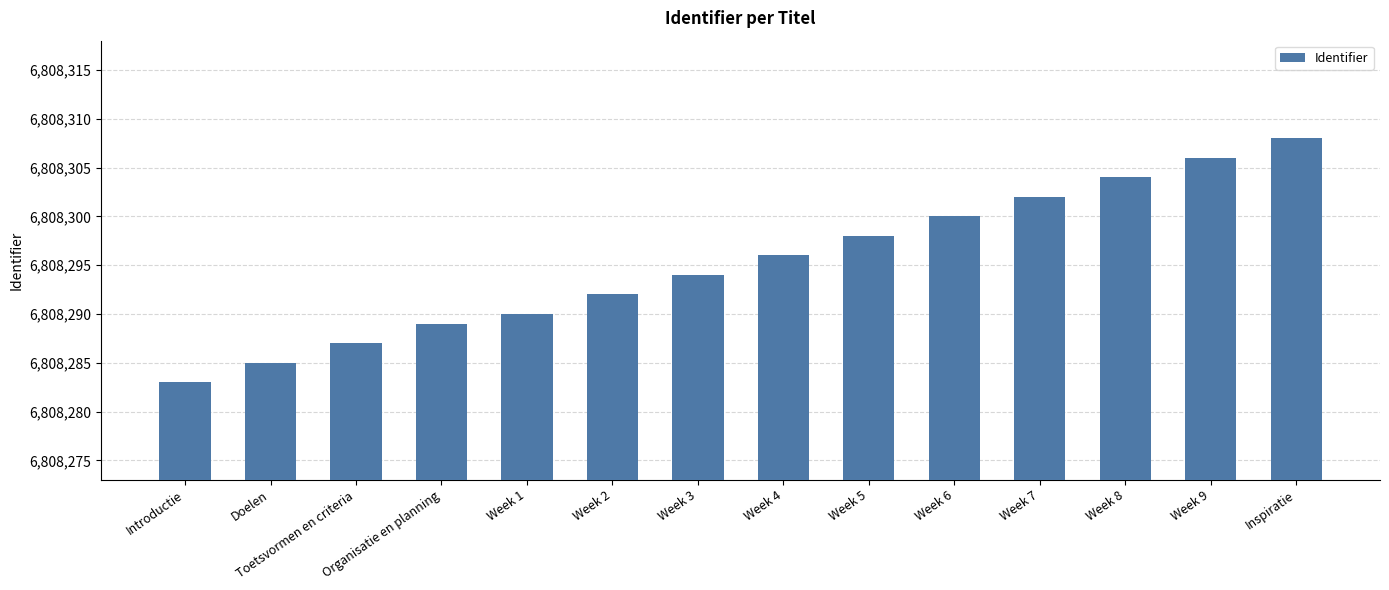

Read the value at Week 4.

6808296